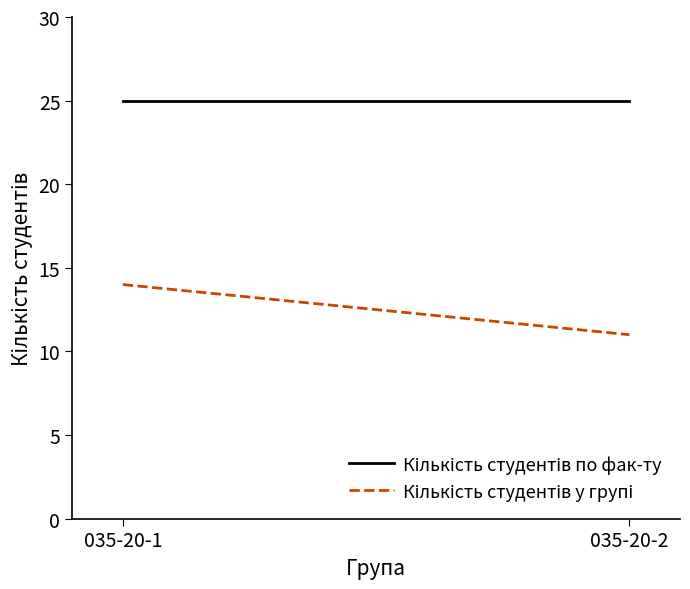

At which category is the sum across all series the highest?

035-20-1